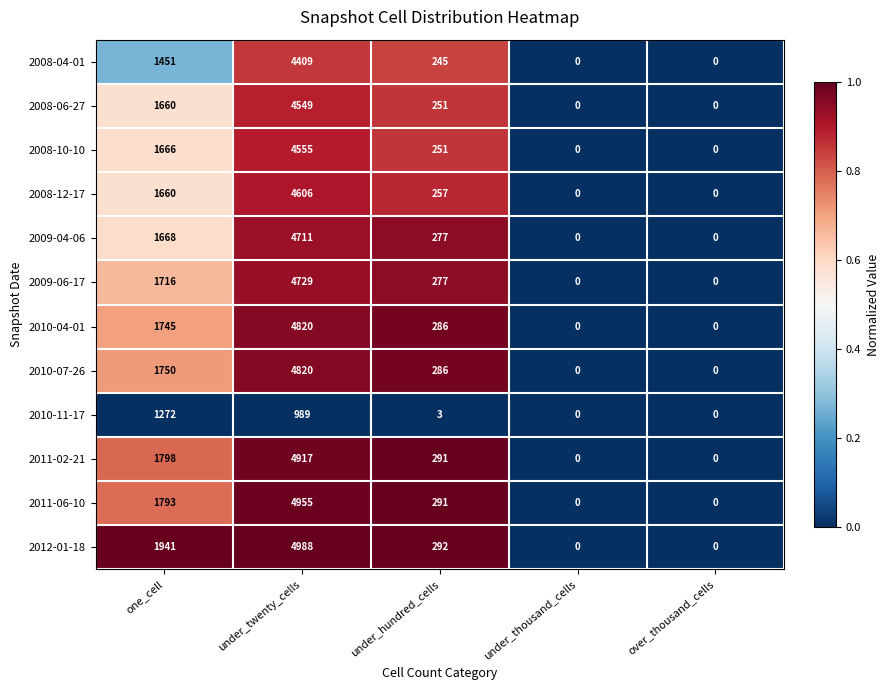

What is the highest value of the 2010-11-17 series?

1272